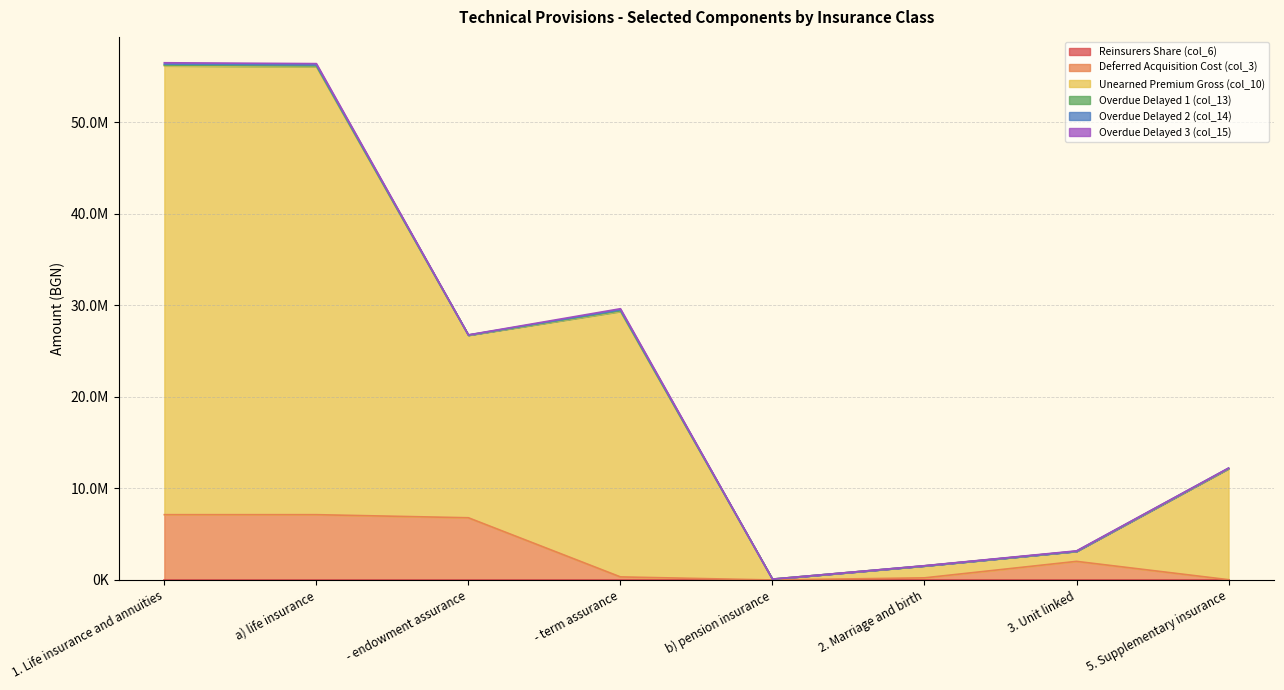

Does the chart display data point markers on the line(s)?

No